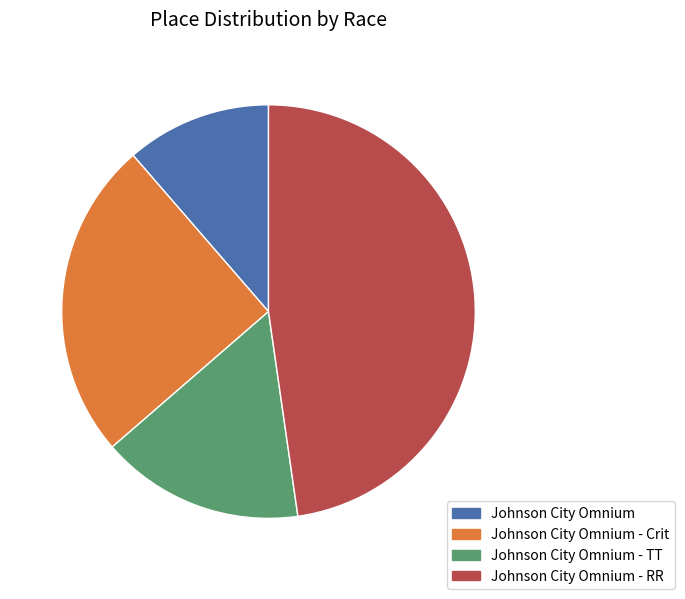

Which category has the smallest portion of the pie?

Johnson City Omnium